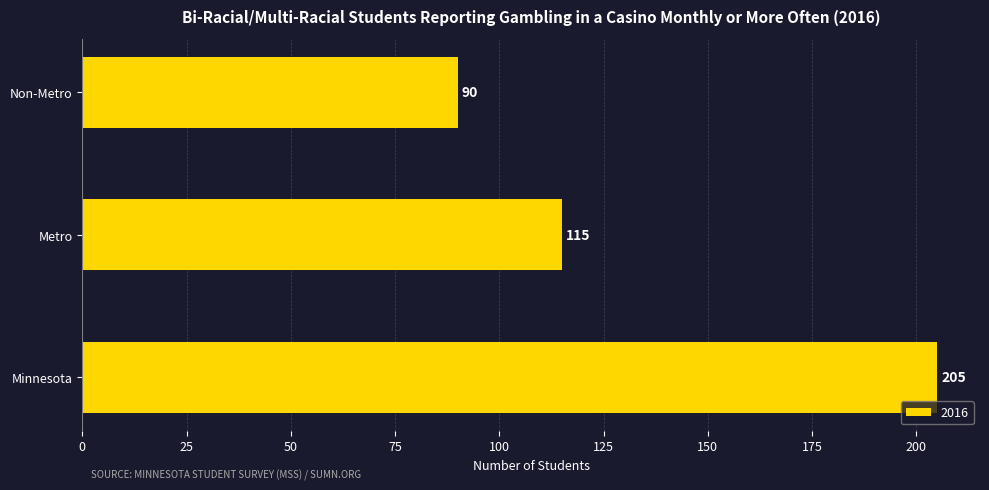

What is the smallest value displayed?

90